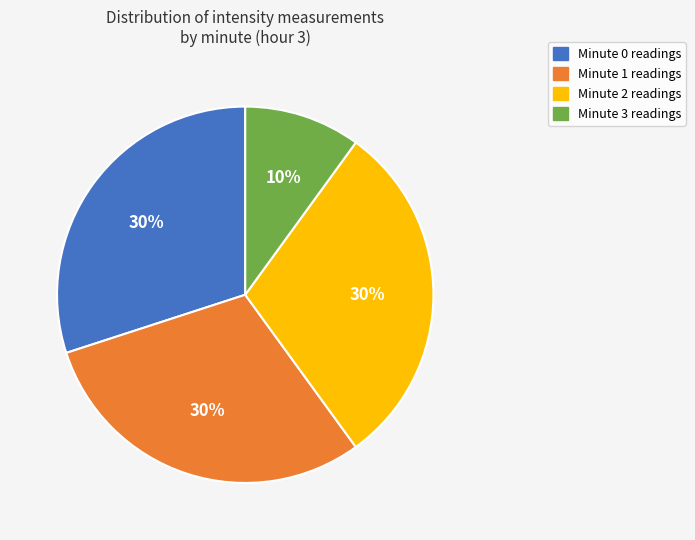

Is it true that Minute 1 is 24% of the pie?

False